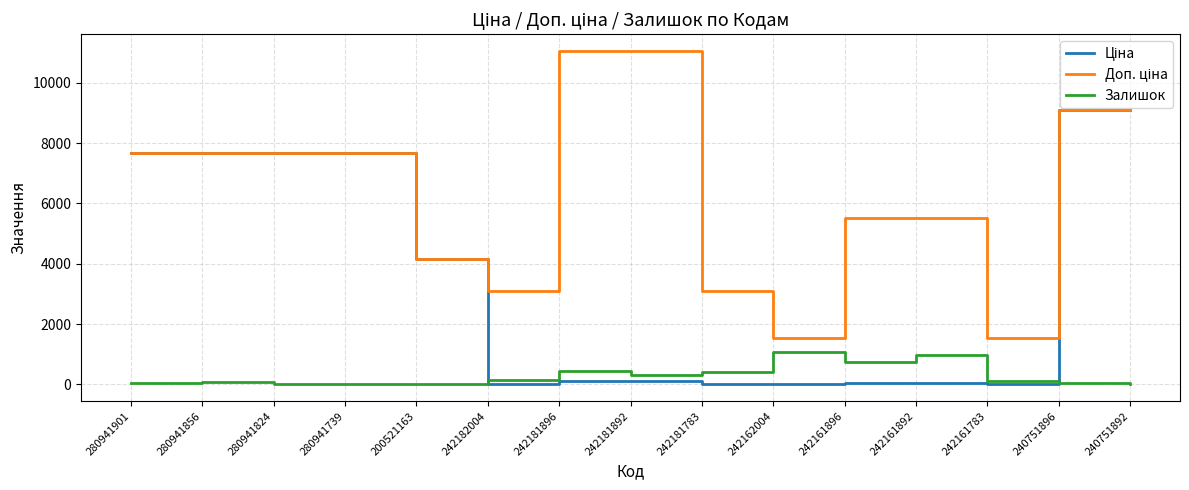

What is the spread (max minus min) of values at 280941901?

7649.0